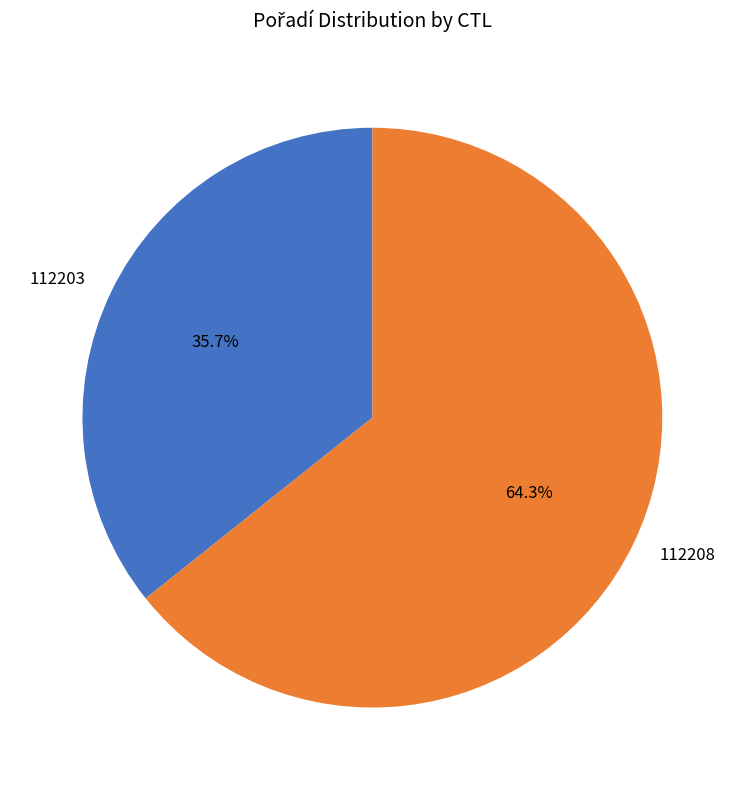

What percentage do 112208 and 112203 together represent?

100.0%